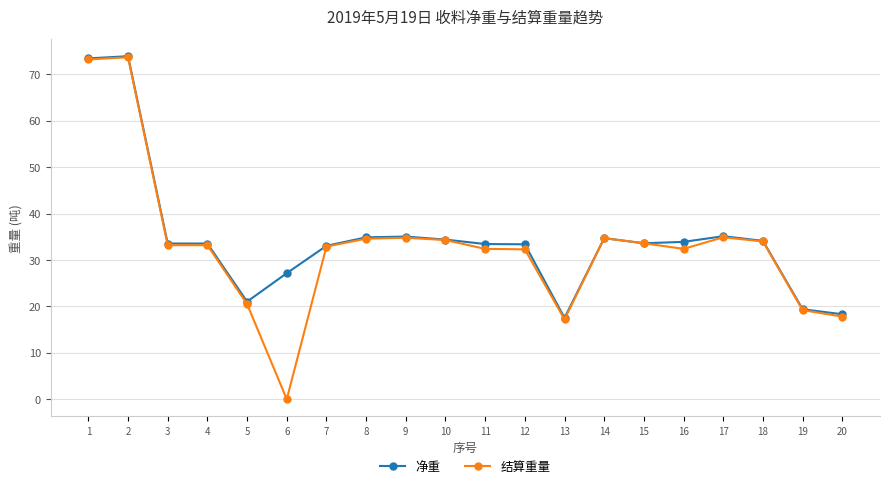

True or false: 净重 has more than 2 interior local peaks.

True